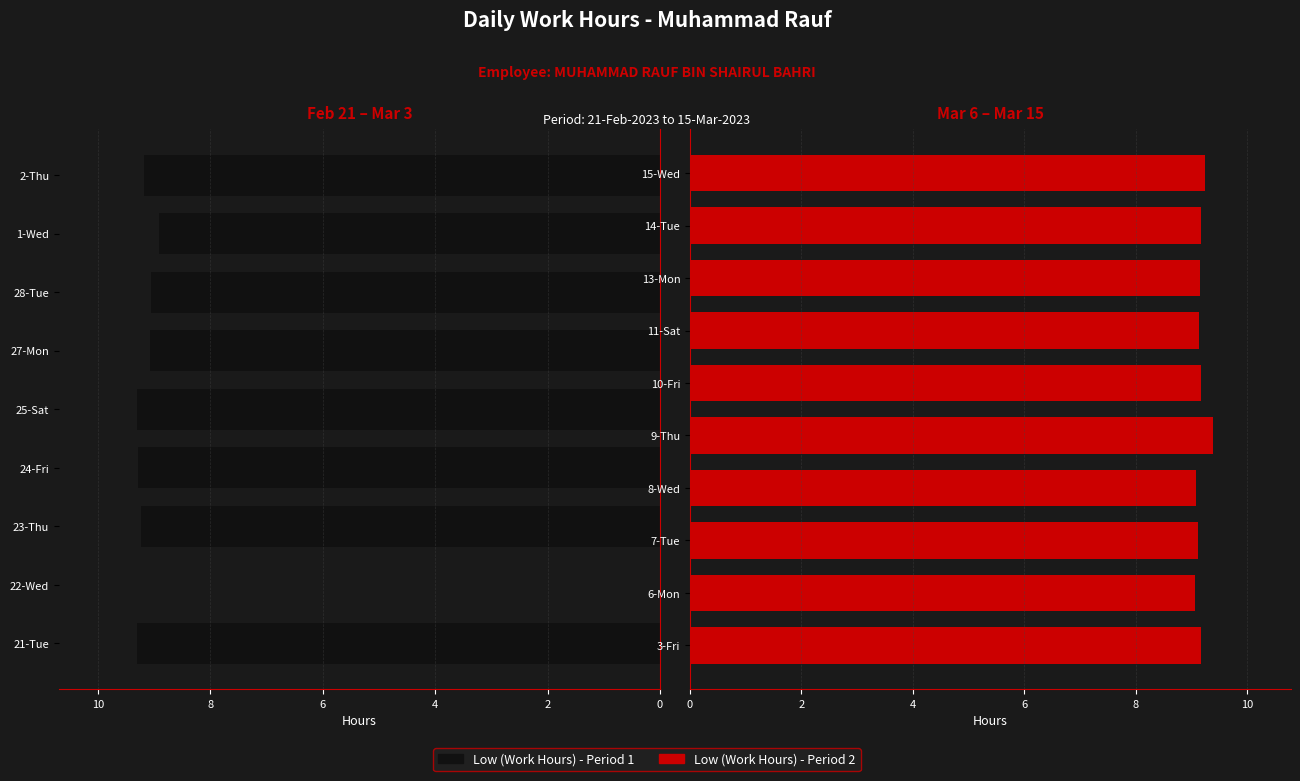

At which label does Low (Work Hours) reach its peak?

9-Thu